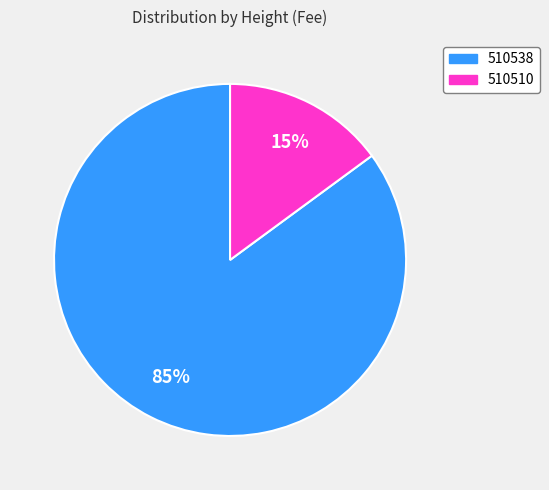

Is there a majority slice in this chart?

Yes